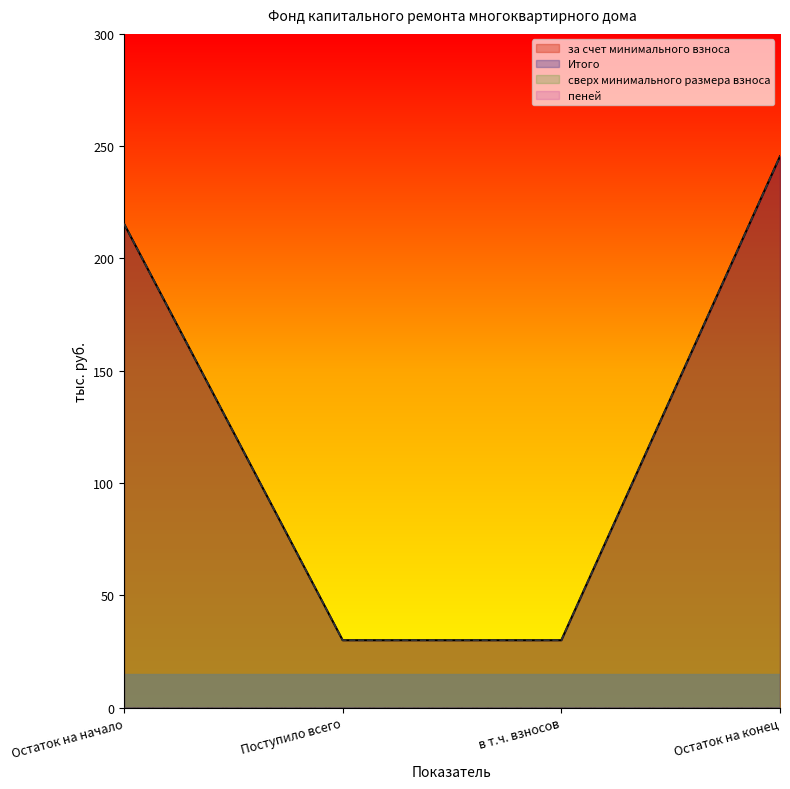

What is the total value across all series at Поступило всего?

60.0